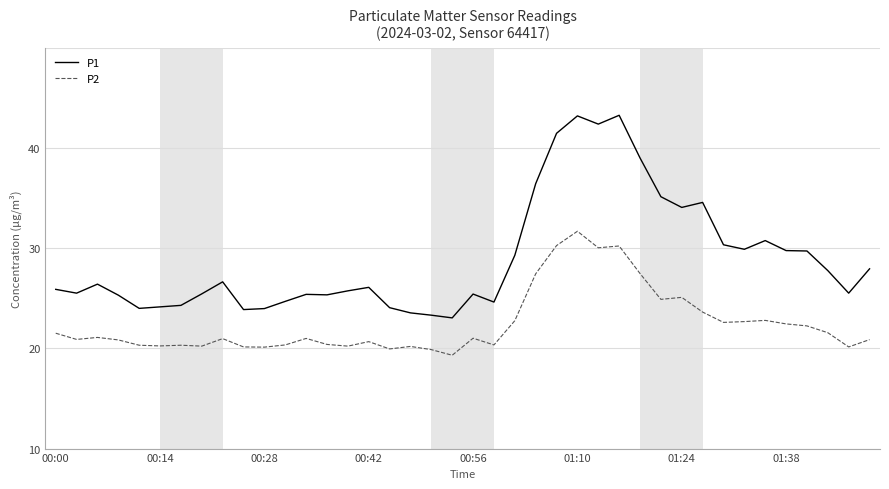

True or false: P1 and P2 cross at least once.

False